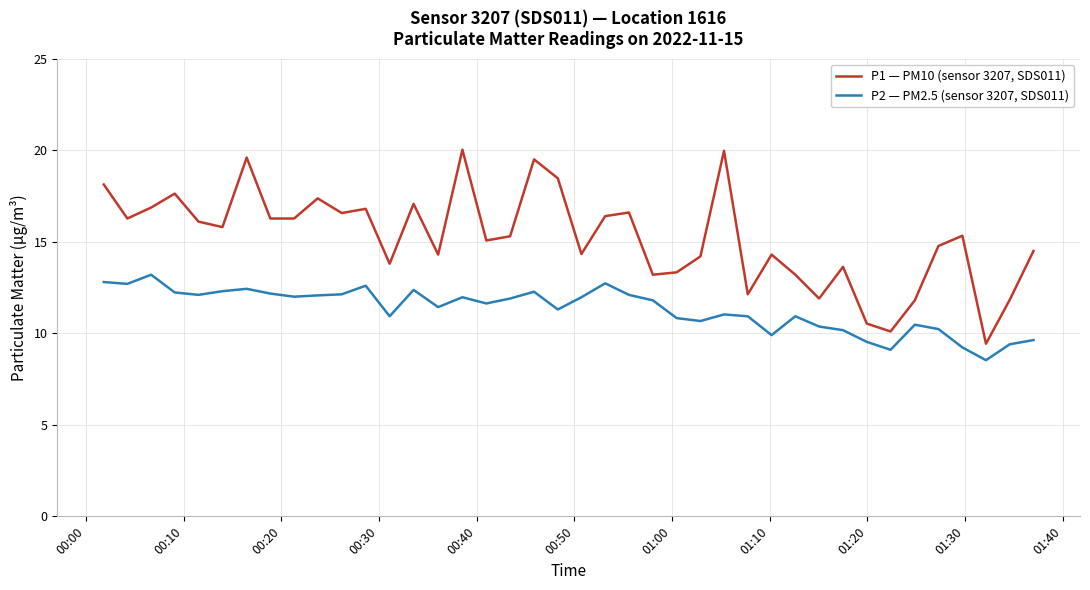

At how many categories does at least one series exceed 14?

28